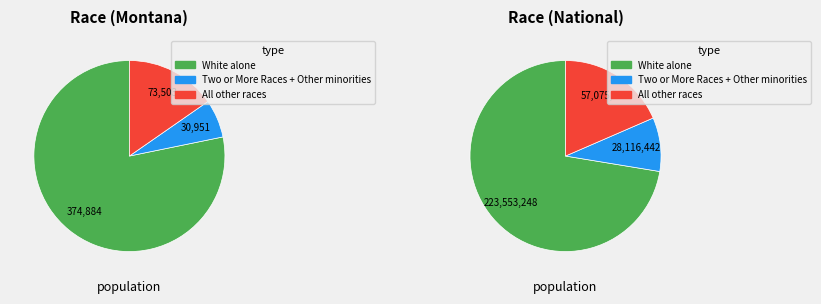

Is it true that Two or More Races is 13% of the pie?

False